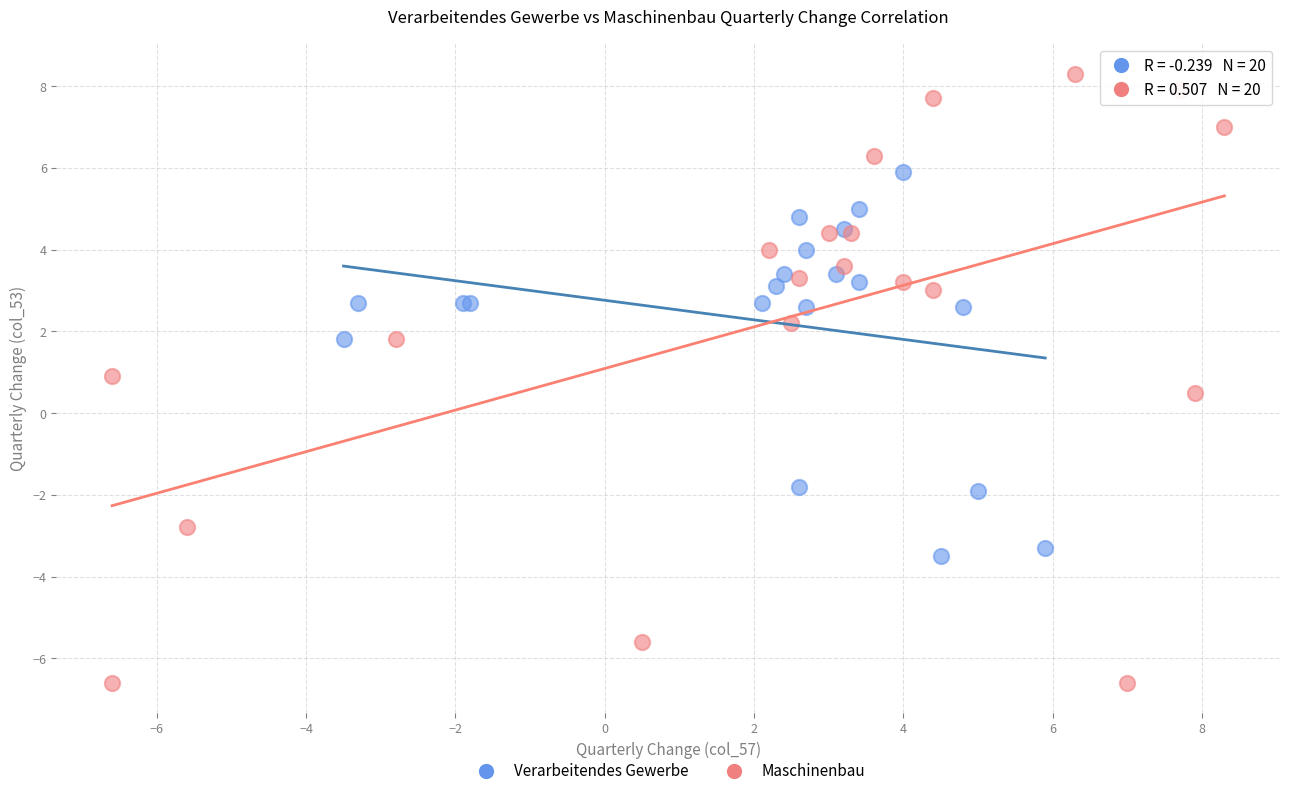

Which series contains the highest Y value?

Maschinenbau